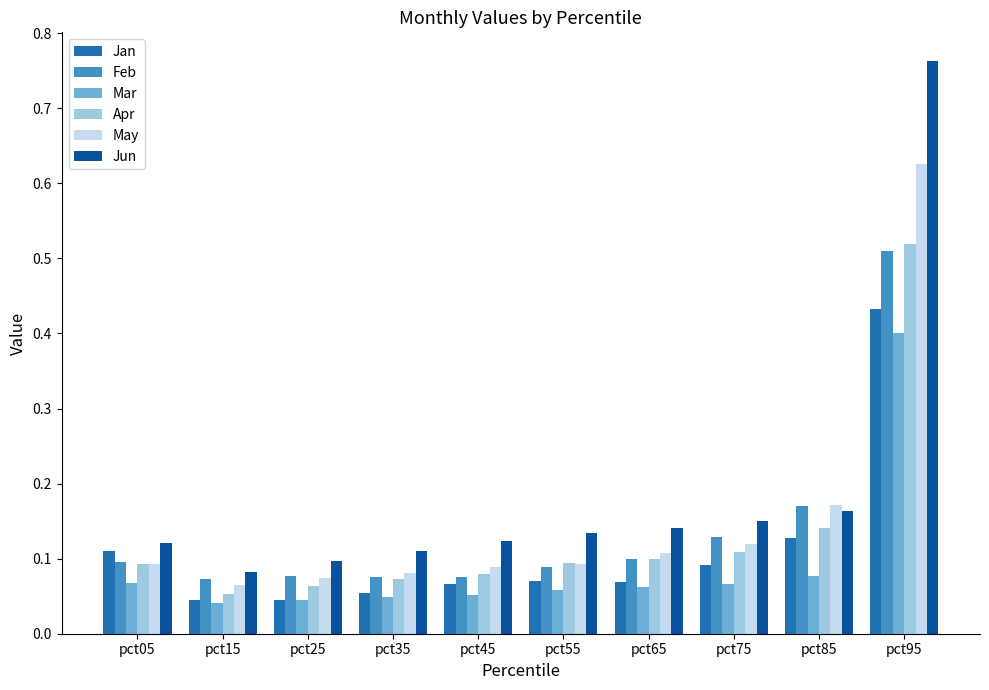

True or false: Apr has a value of 0.1 at pct85.

True